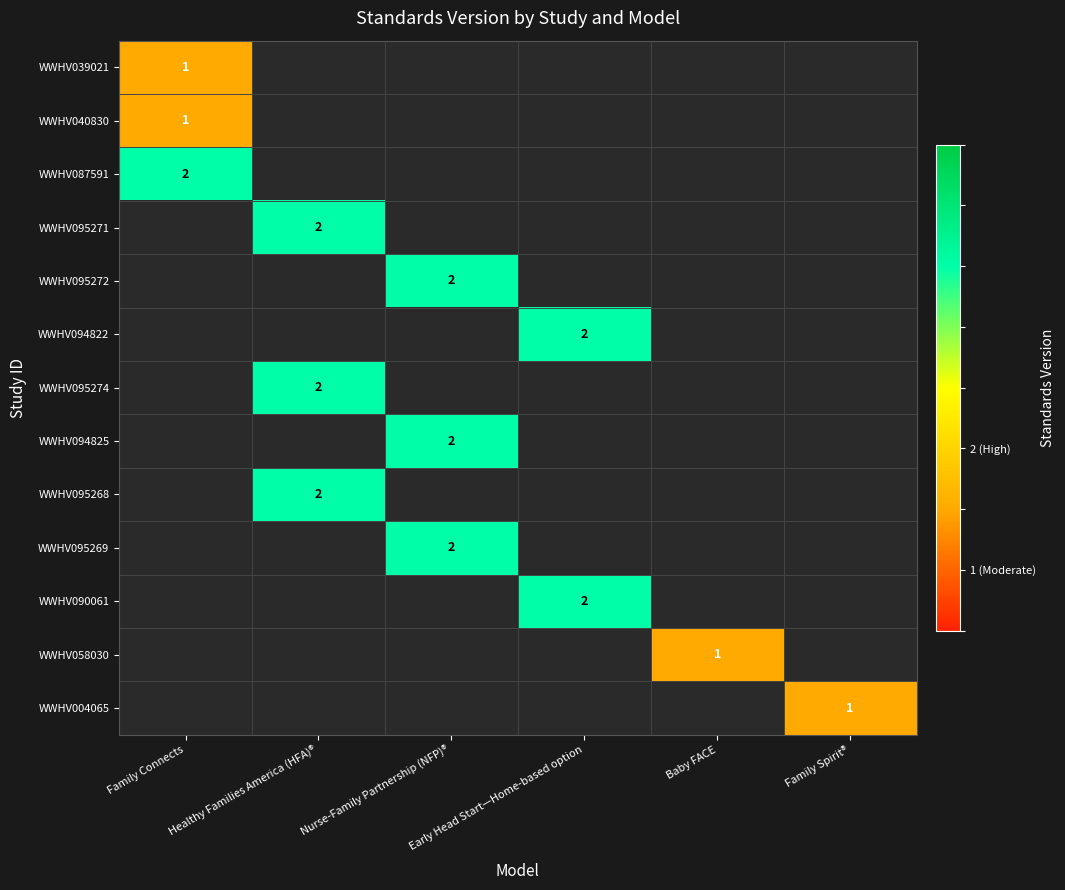

The WWHV095274 series shows 2 at Healthy Families America (HFA)®. True or false?

True